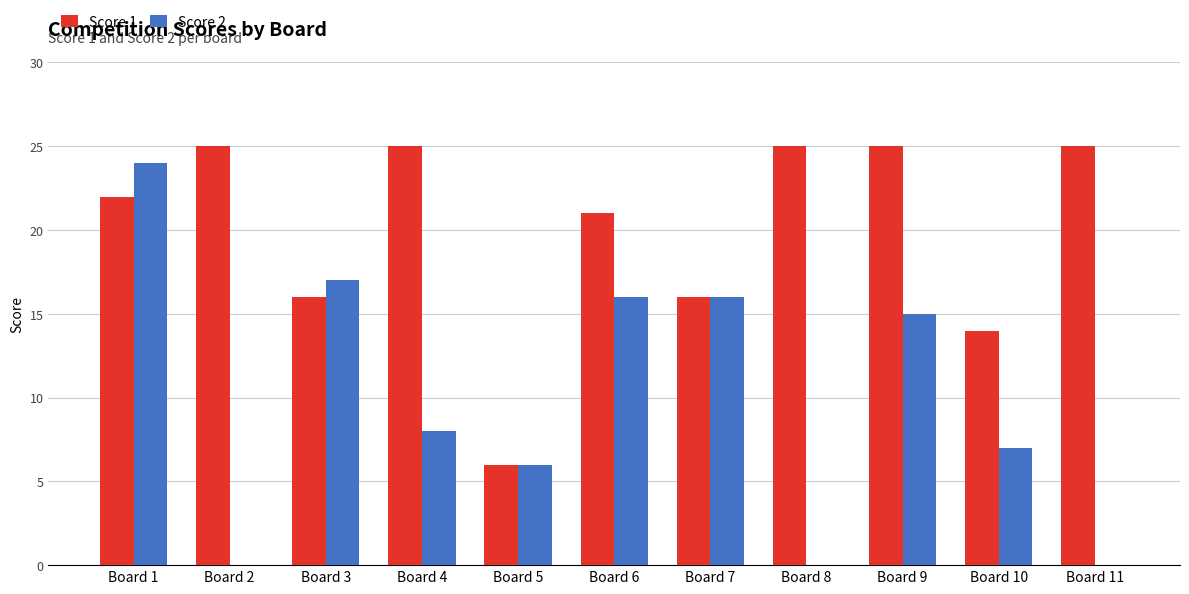

Count the number of categories in the chart.

11